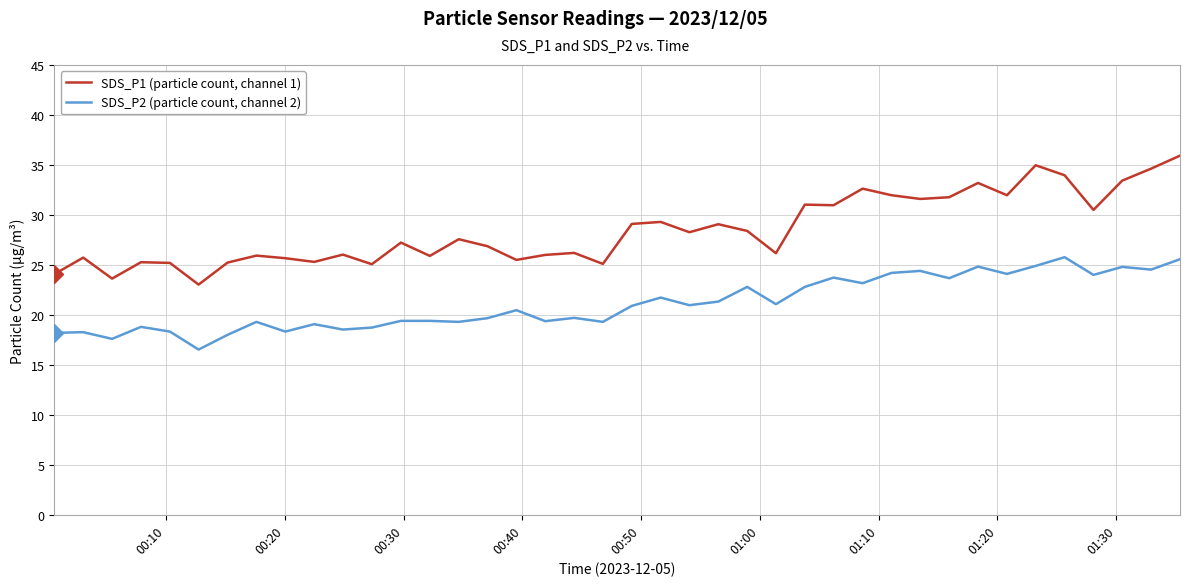

What is the highest value of the SDS_P1 (particle count, channel 1) series?

35.9